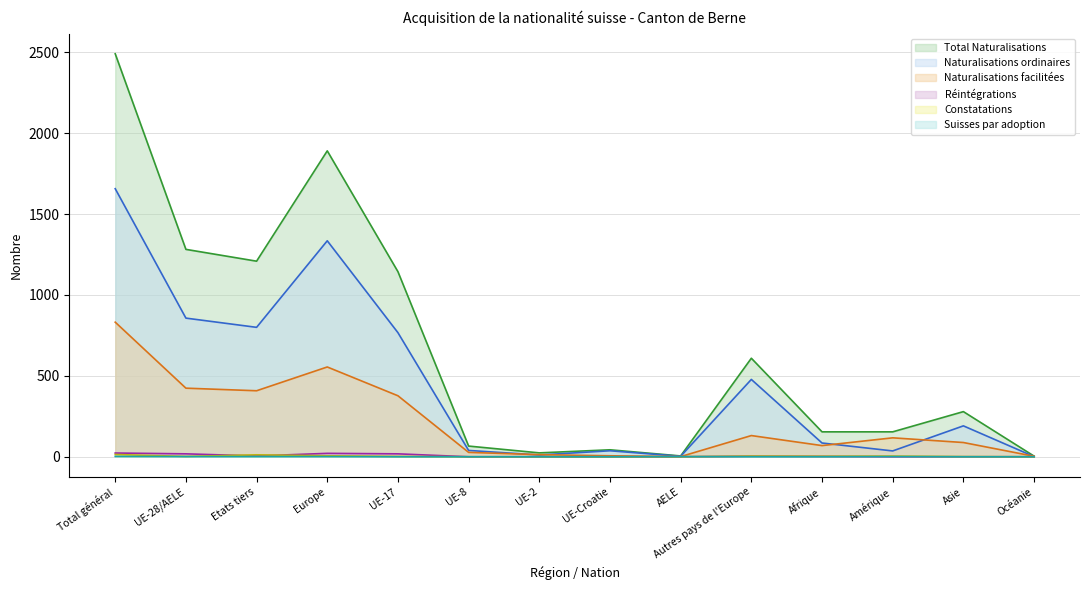

How many series are shown in this chart?

6